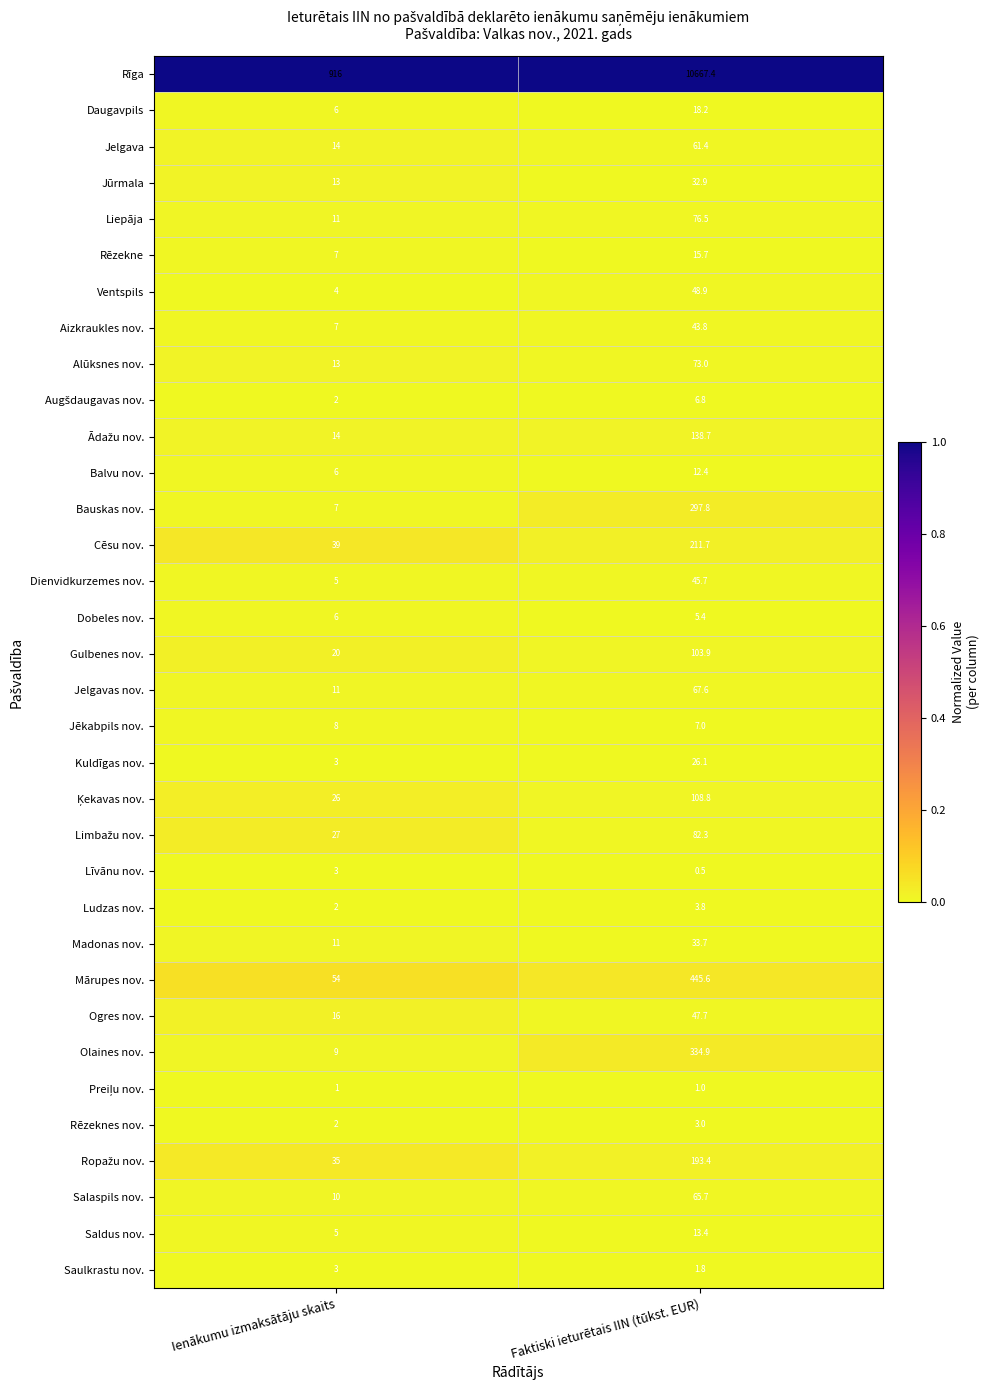

Which label corresponds to the smallest value in the chart?

Faktiski ieturētais IIN (tūkst. EUR)